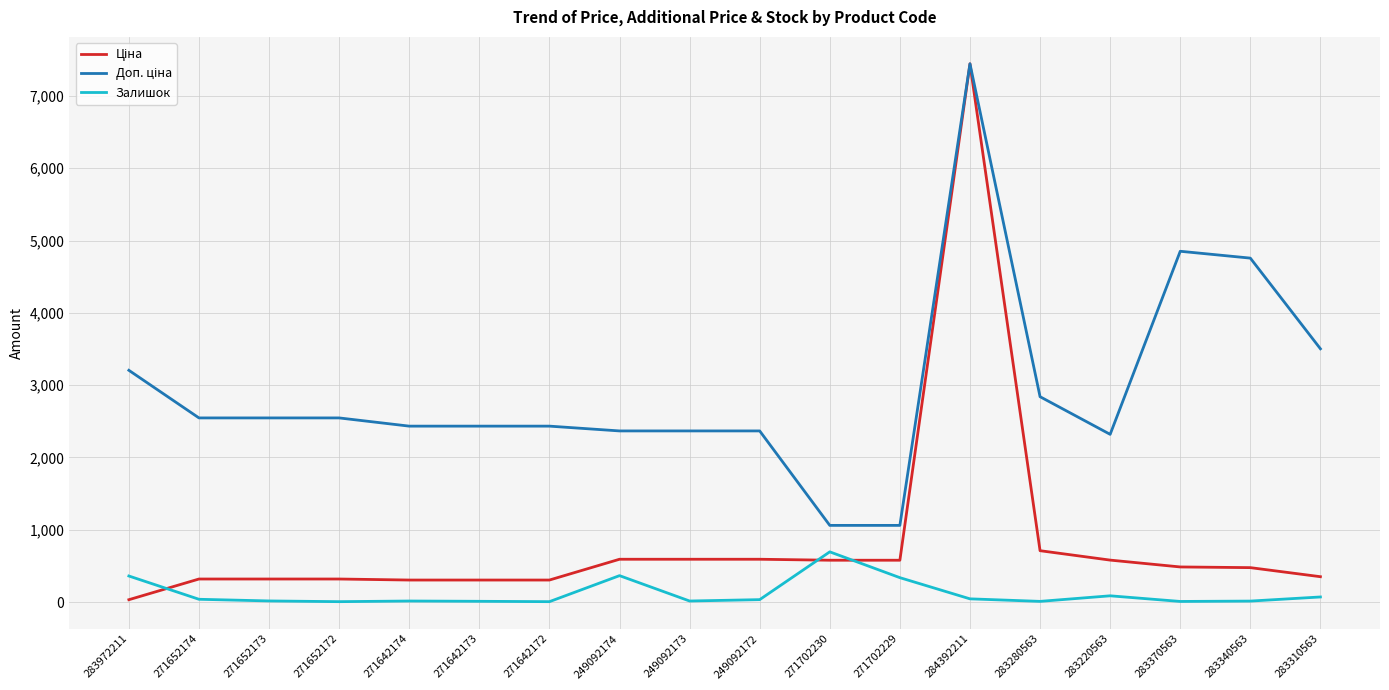

How many values in the Залишок series are below 33?

9